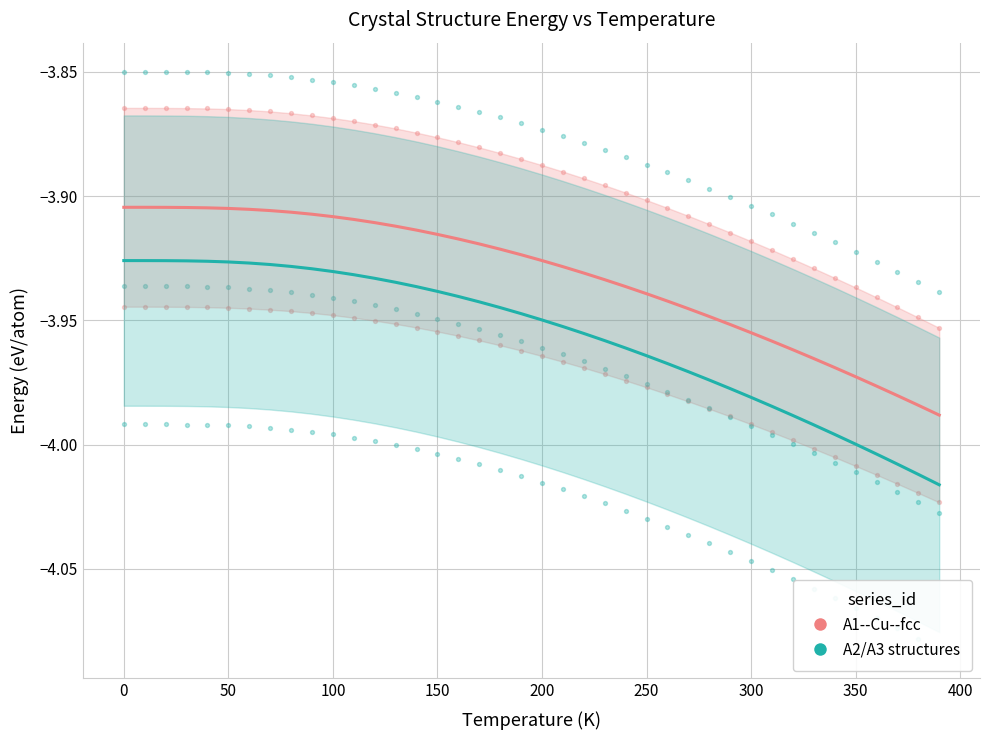

What is the total value across all series at 150?

-7.9